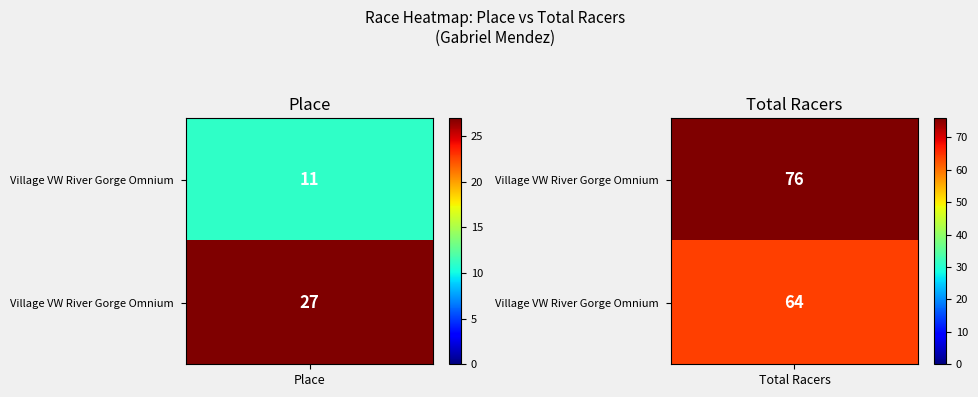

What is the difference between the maximum and minimum values in the Village VW River Gorge Omnium  - RR series?

65